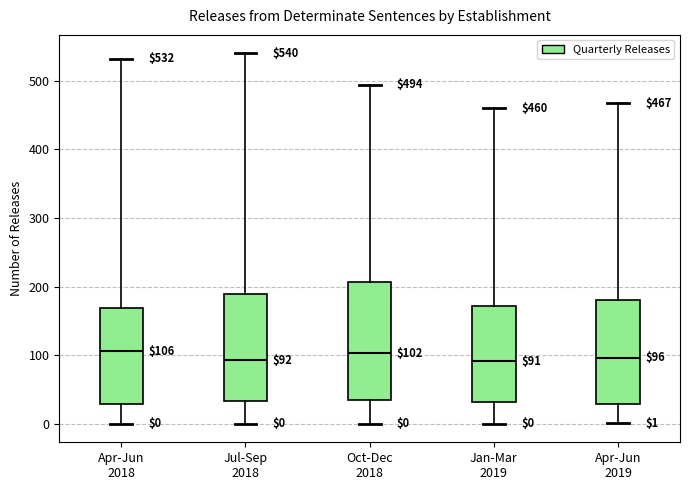

Comparing the boxes themselves (not the whiskers), which one is the tallest?

Oct-Dec 2018